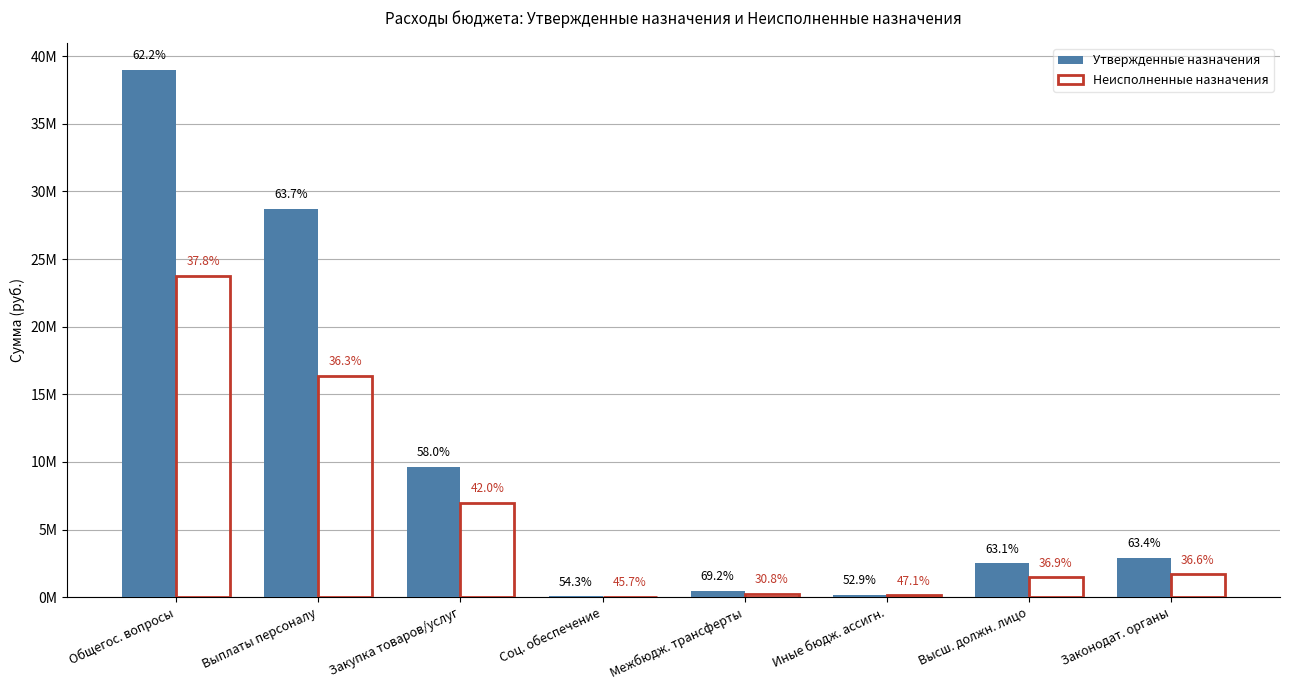

What are all the series names shown in the legend?

Утвержденные назначения, Неисполненные назначения